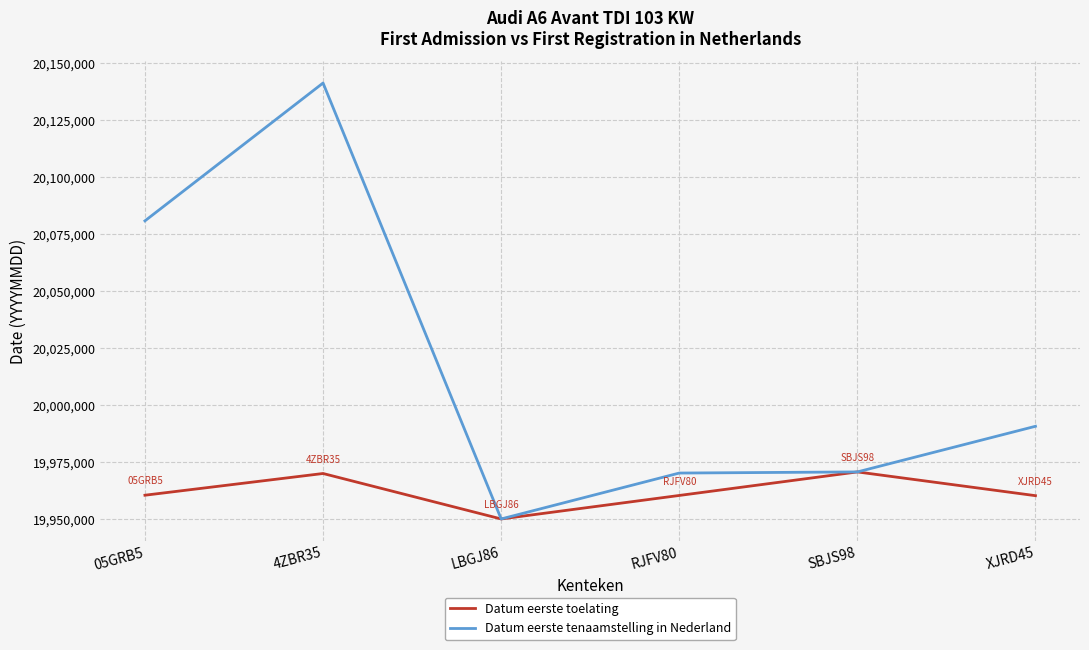

Which series has the largest range (max minus min)?

Datum eerste tenaamstelling in Nederland